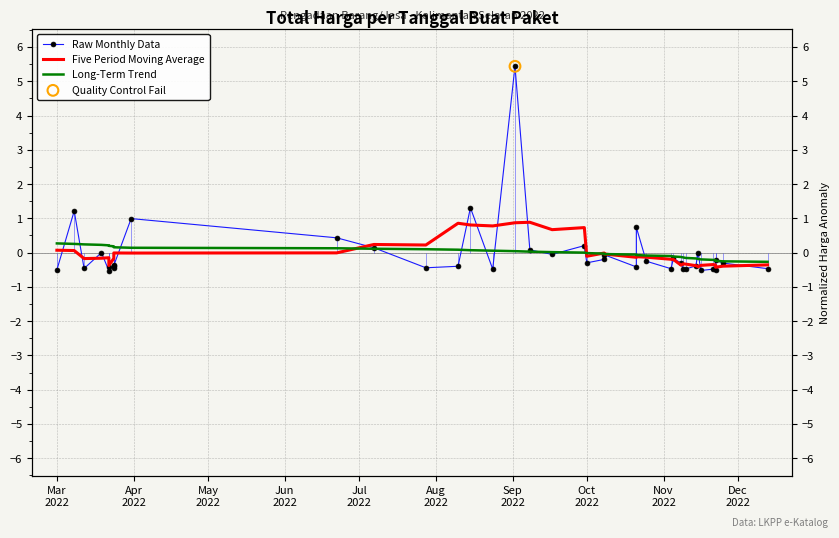

Which series contains the highest Y value?

Raw Monthly Data